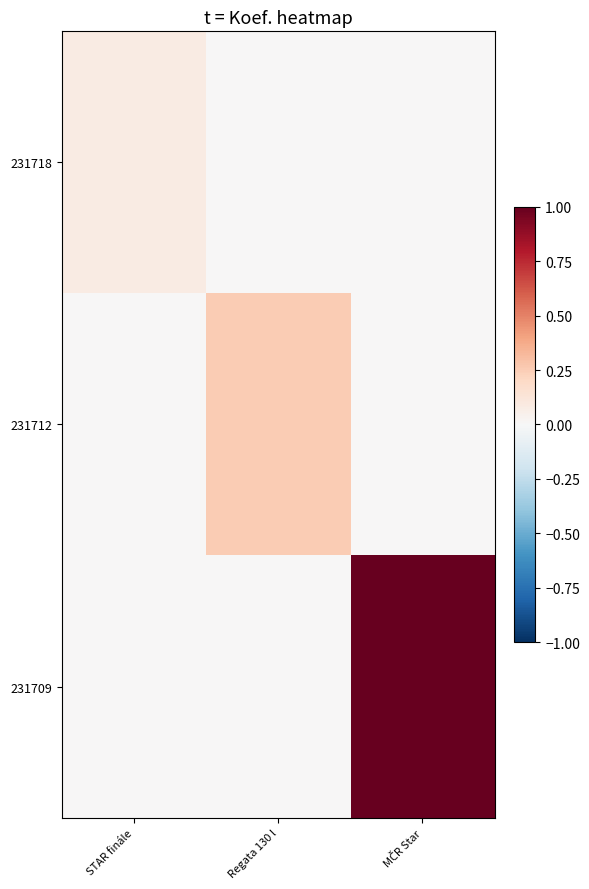

What is the difference between the highest and lowest values at Regata 130 l?

0.2